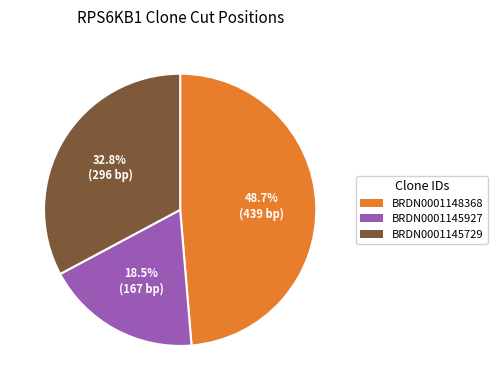

How much of the chart is everything except BRDN0001145927?

81.5%